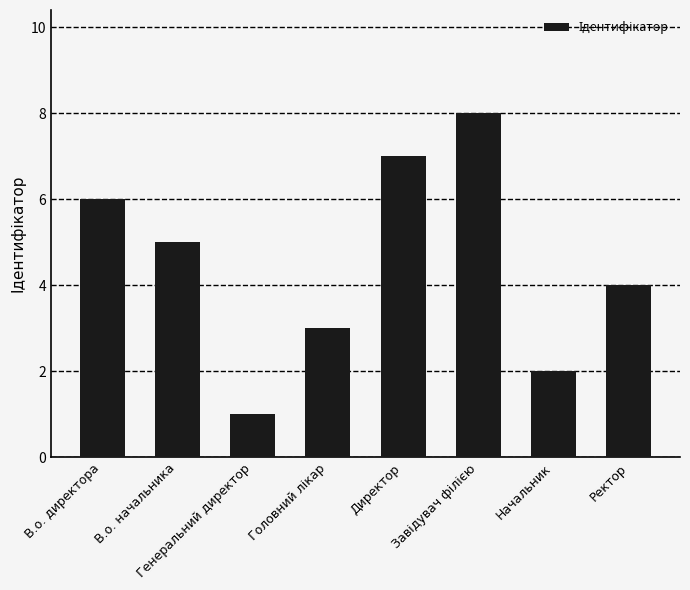

What is the value of the 4th bar from the left?

3